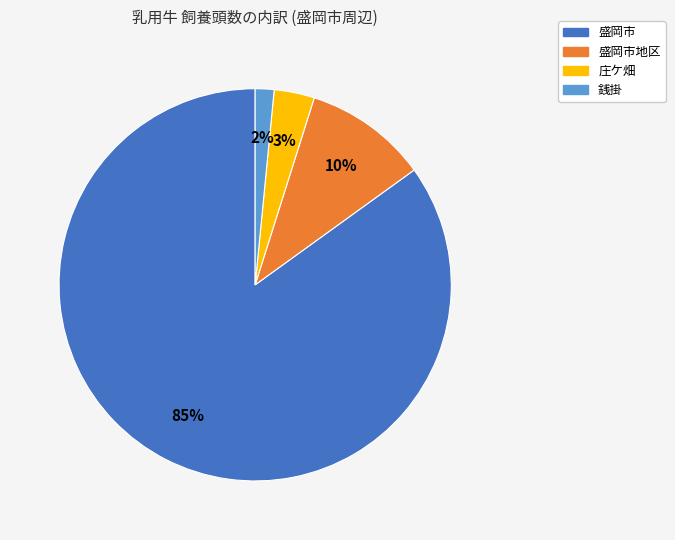

Is there a majority slice in this chart?

Yes